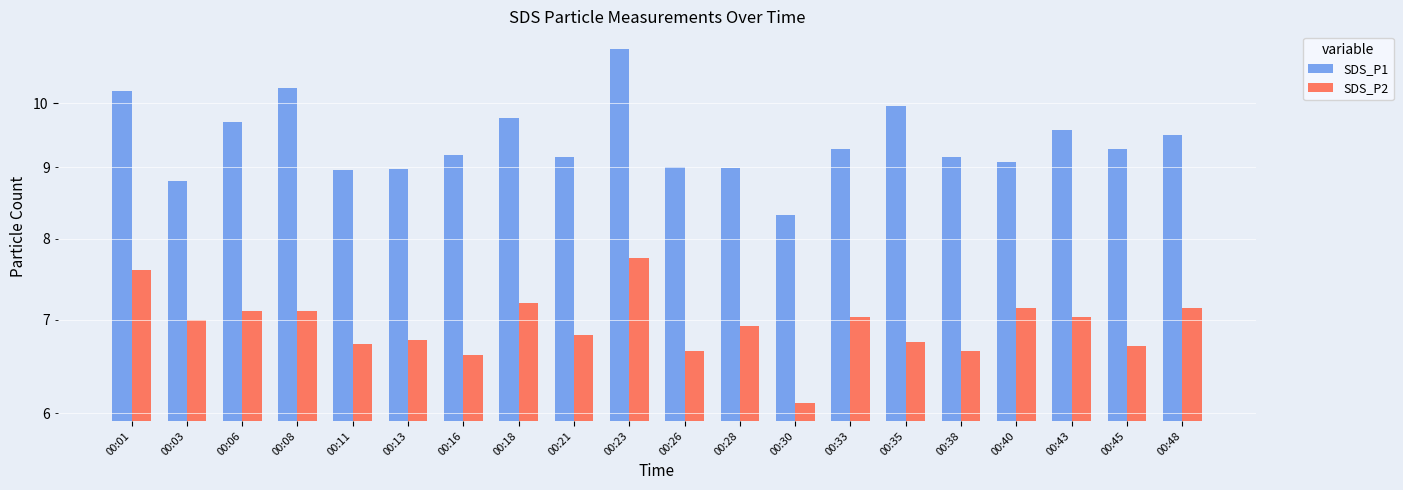

List the series in order of their overall mean, highest first.

SDS_P1, SDS_P2